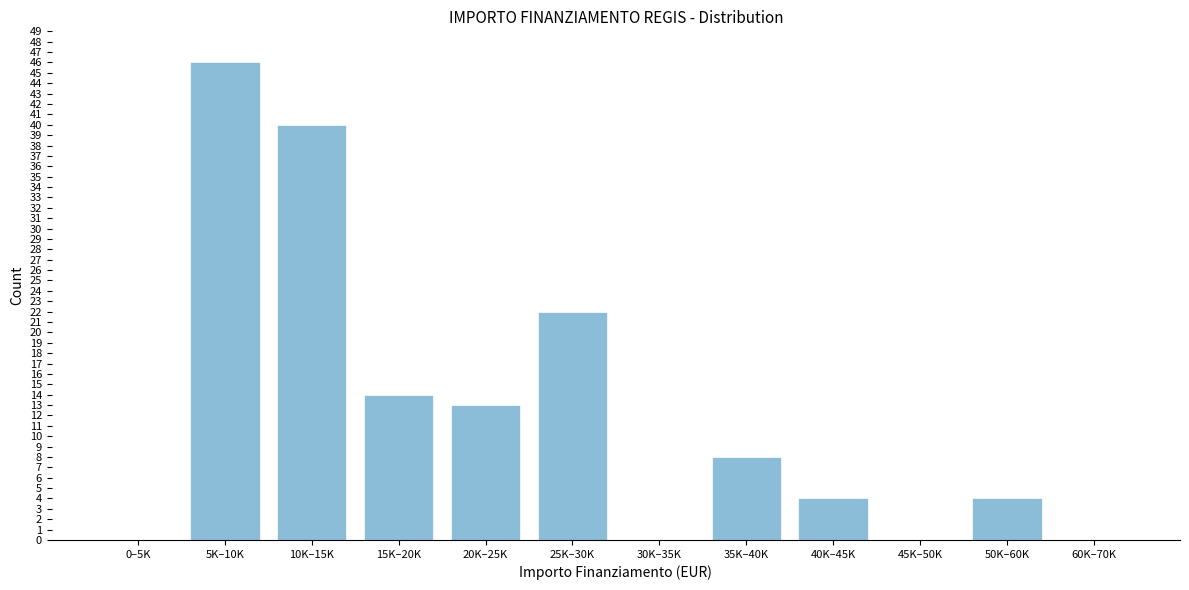

Reading right to left, extract all data points from this chart.

60K–70K=0	50K–60K=4	45K–50K=0	40K–45K=4	35K–40K=8	30K–35K=0	25K–30K=22	20K–25K=13	15K–20K=14	10K–15K=40	5K–10K=46	0–5K=0